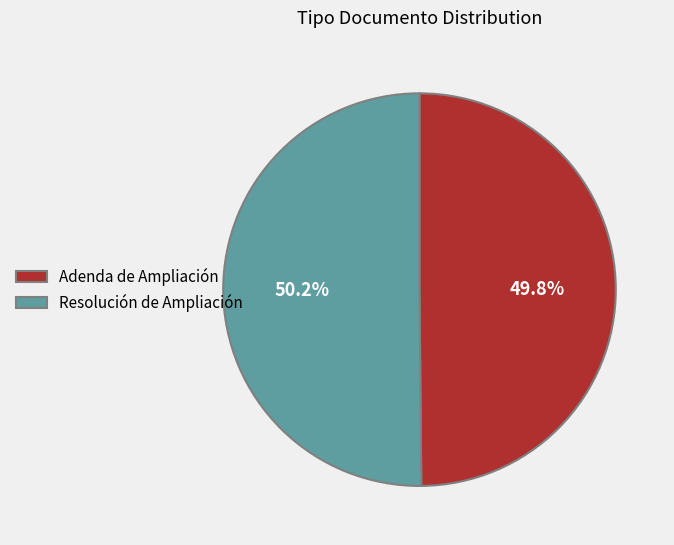

What percentage do Resolución de Ampliación and Adenda de Ampliación together represent?

100.0%